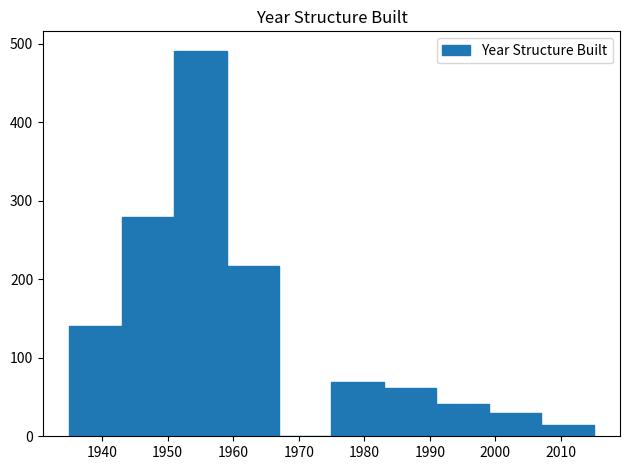

Reading left to right, transcribe this chart: for each bar, give the range it covers on the x-axis and its height. The values are not printed on the chart, so give them approximately, as read against the axis.

1935 to 1943: 140
1943 to 1951: 280
1951 to 1959: 490
1959 to 1967: 220
1967 to 1975: 0
1975 to 1983: 70
1983 to 1991: 60
1991 to 1999: 40
1999 to 2007: 30
2007 to 2015: 10